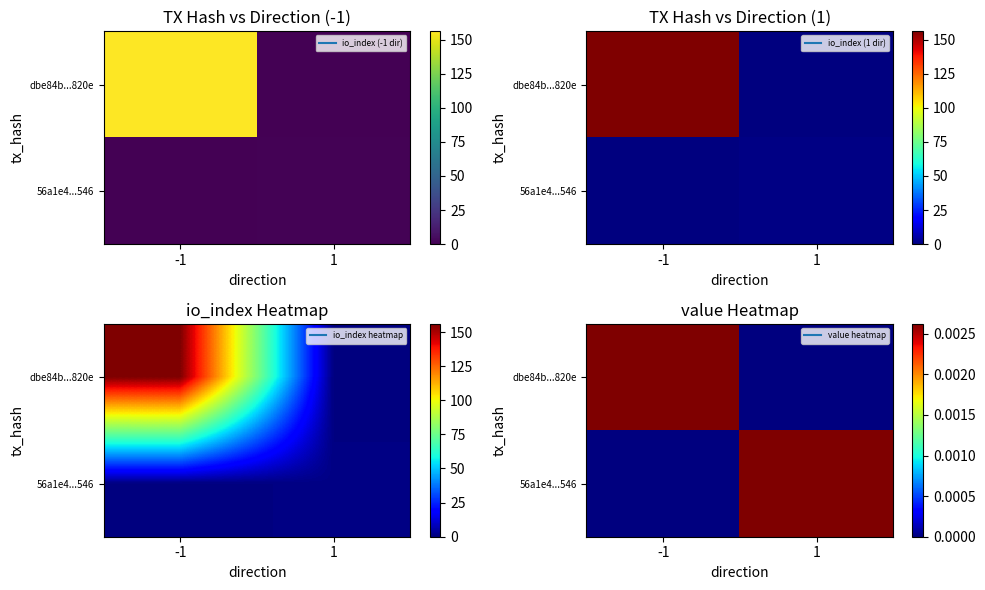

At which label does dbe84b...820e reach its peak?

-1